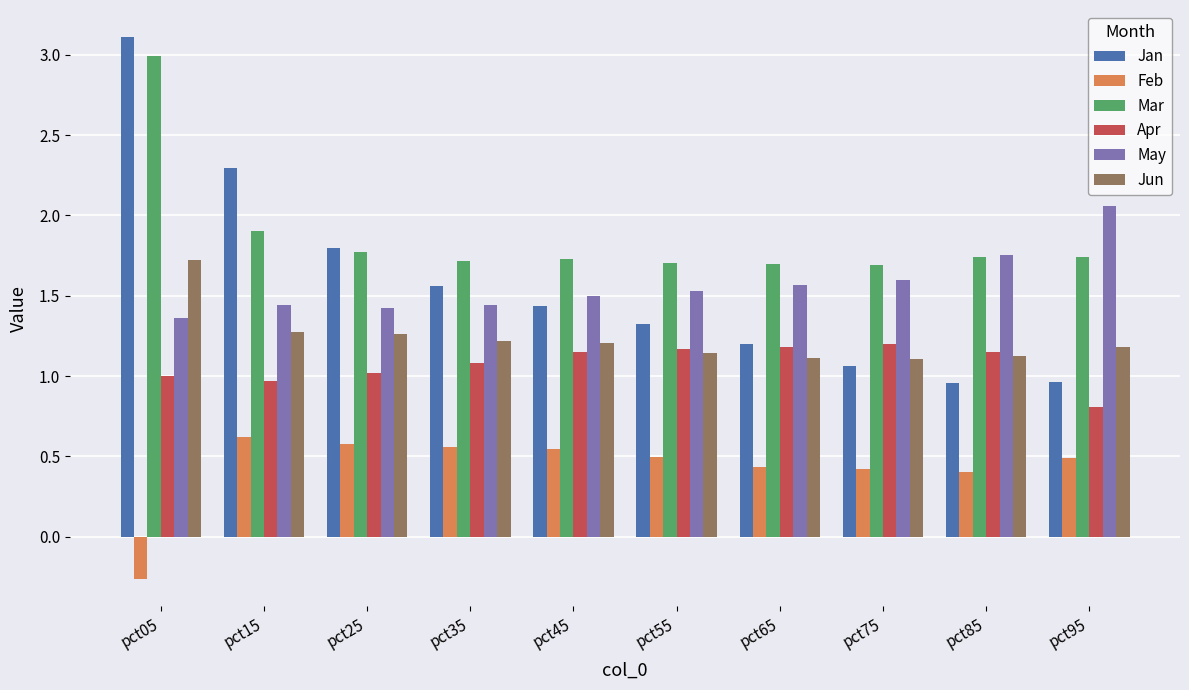

What is the highest value of the Mar series?

3.0